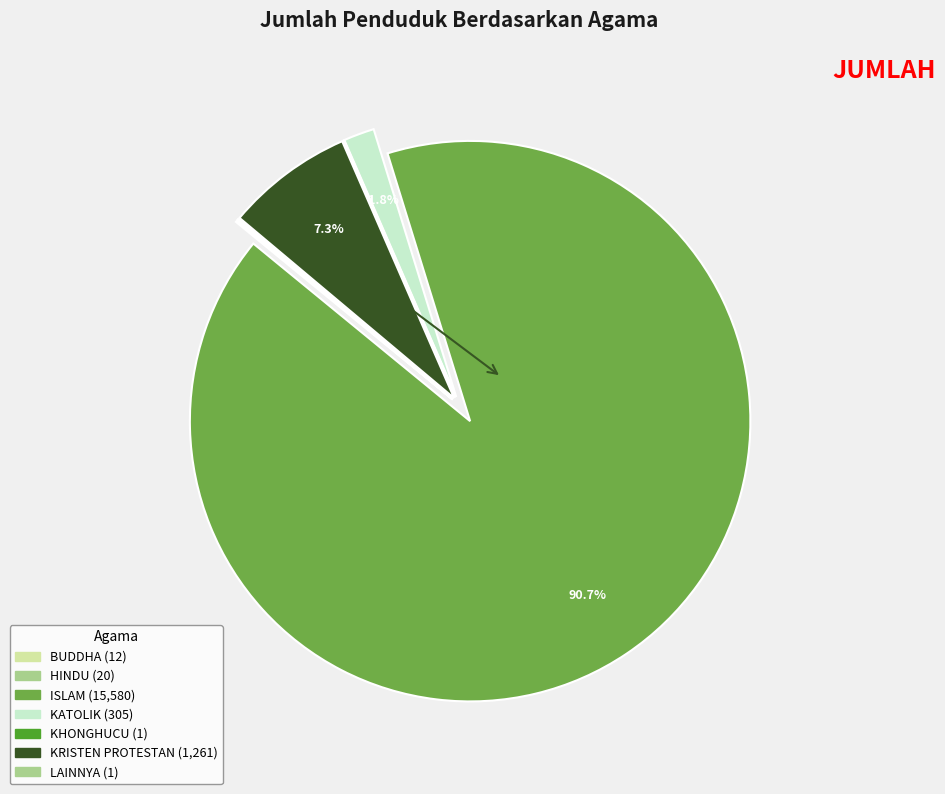

How many slices are in this pie chart?

7